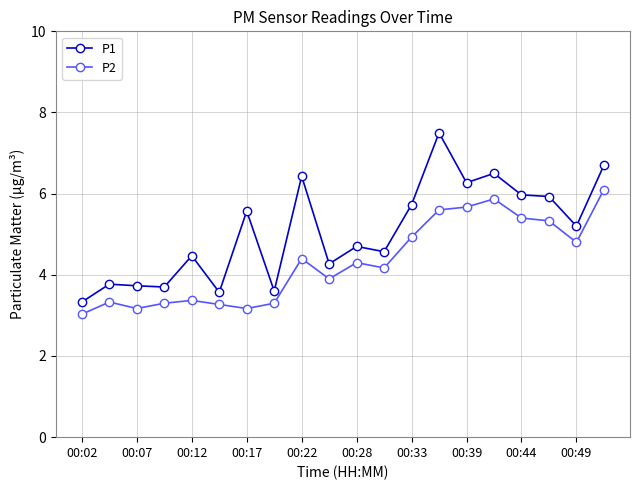

Rank the series by their maximum value, from lowest to highest.

P2, P1